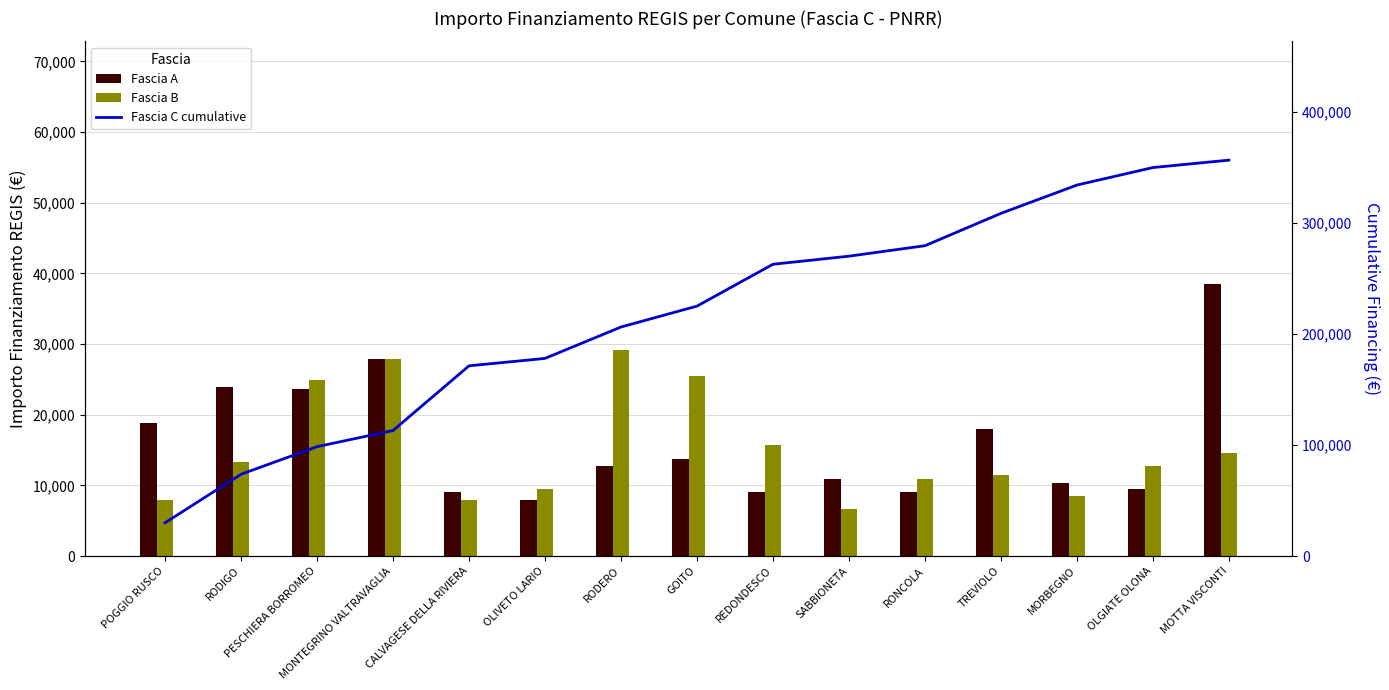

At how many categories does at least one series exceed 60986?

14